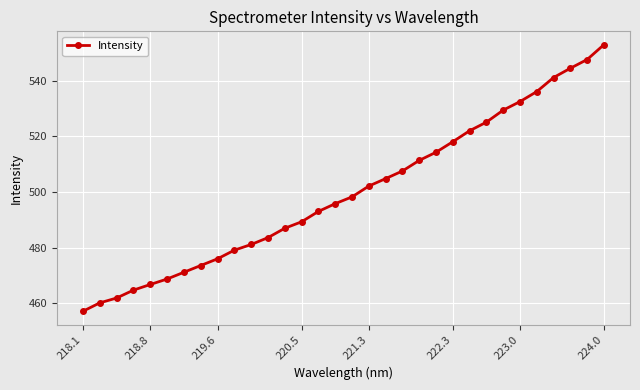

What is the difference between the second highest and minimum values?

90.5